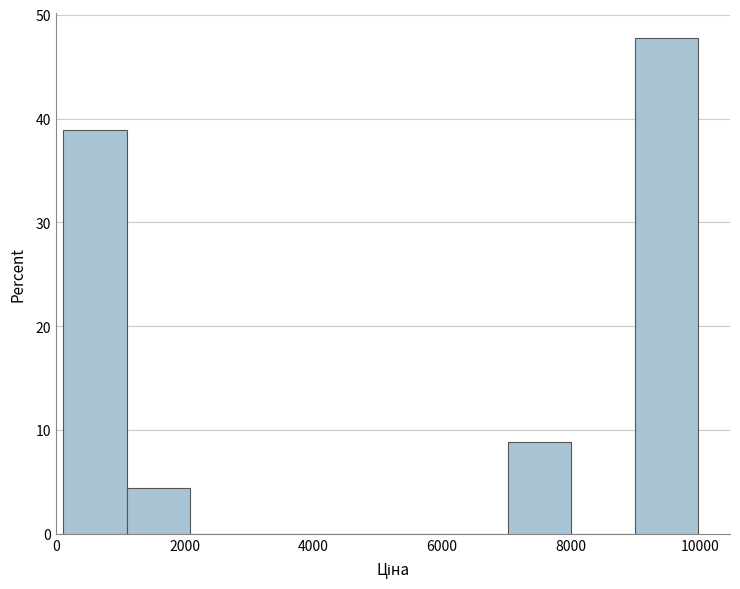

Over which range of the x-axis is the bar tallest?

9000 to 10000